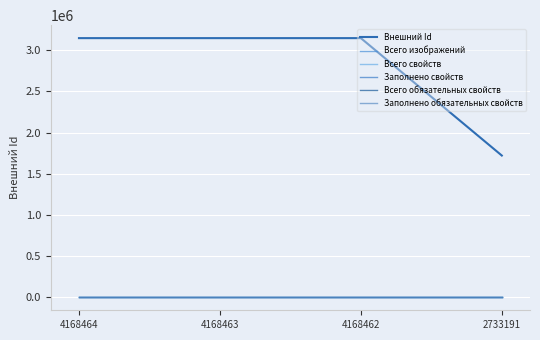

At how many categories does at least one series exceed 759991?

4